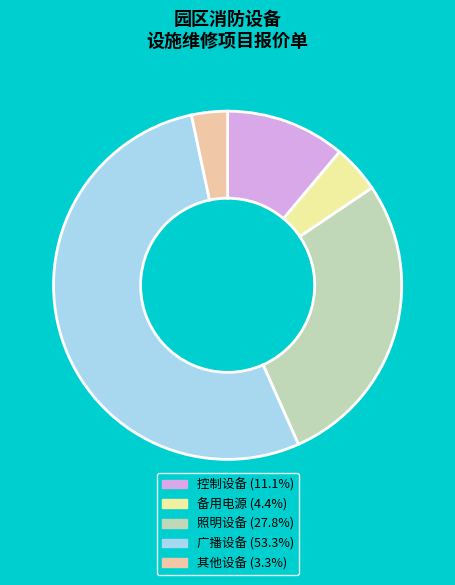

Is there a majority slice in this chart?

Yes